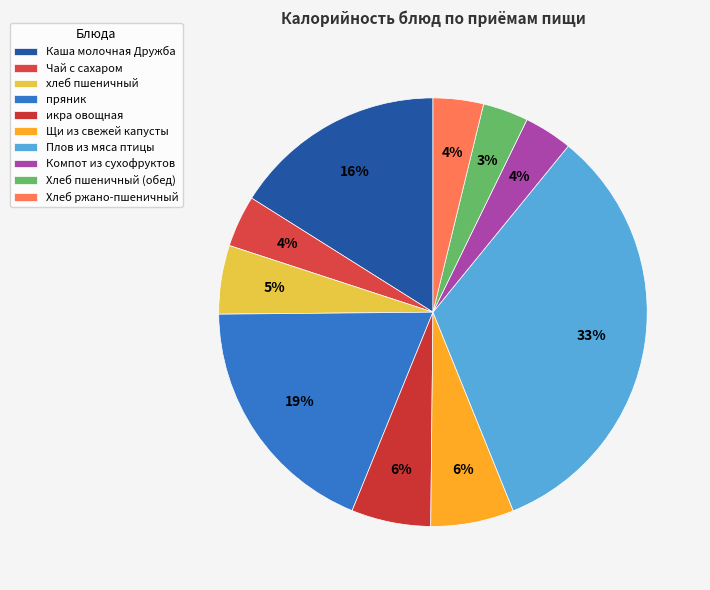

True or false: пряник accounts for 30% of the total.

False